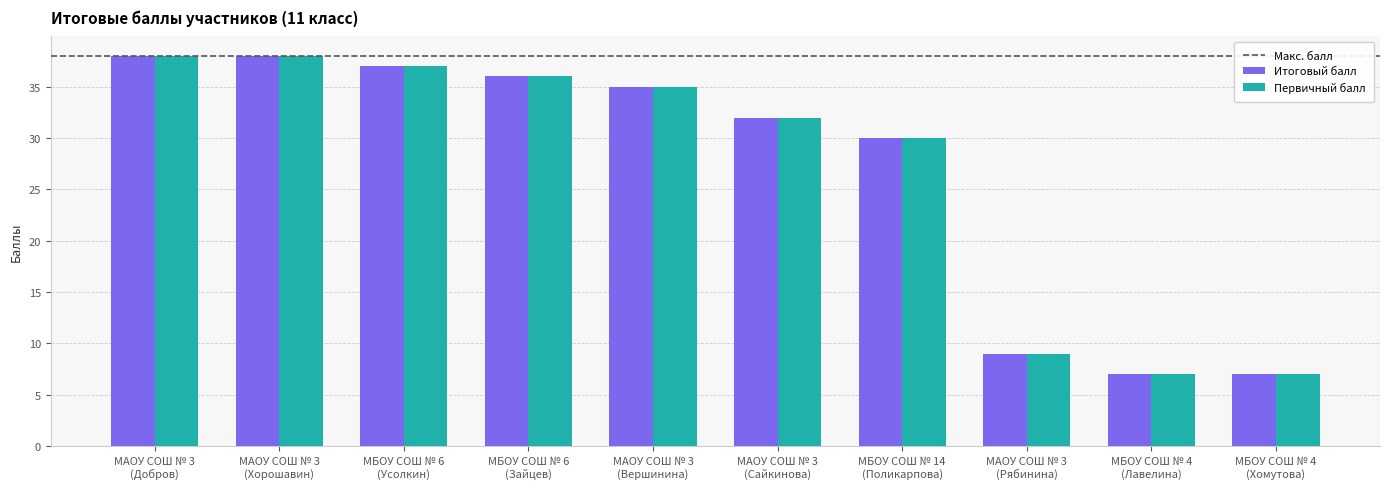

The value of Первичный балл at МБОУ СОШ № 4
(Хомутова) is 7. True or false?

True